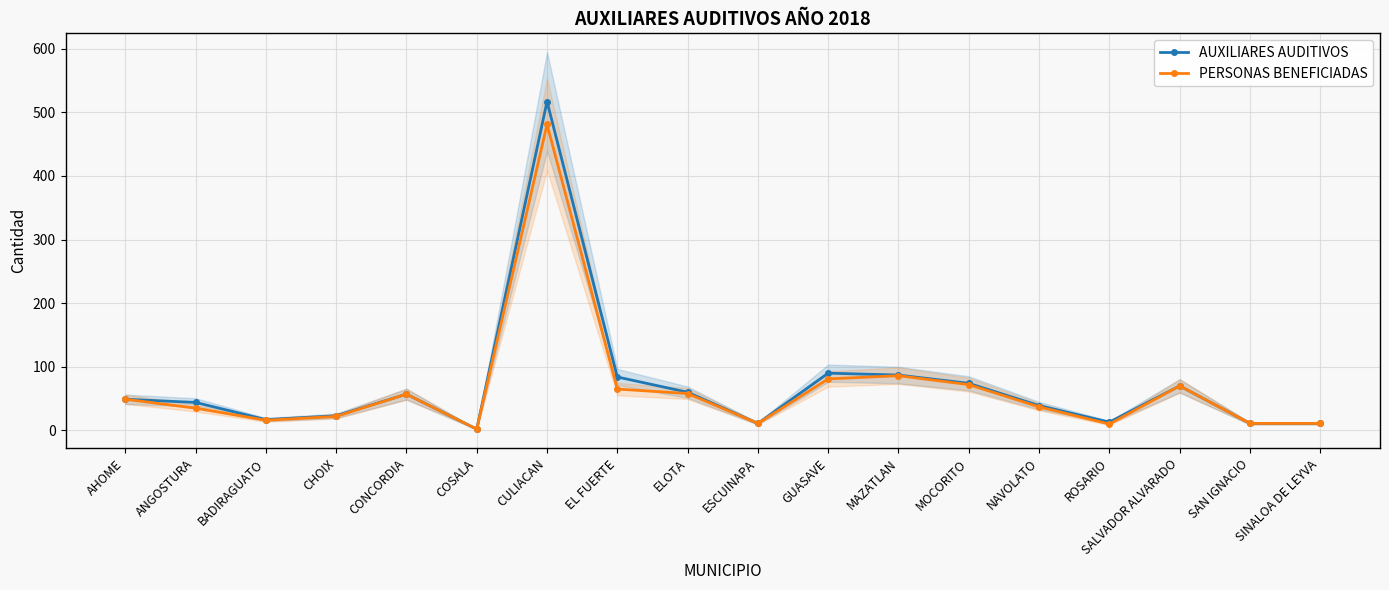

Reading left to right, list all the values displayed in this chart.

AUXILIARES AUDITIVOS: AHOME=49	ANGOSTURA=44	BADIRAGUATO=17	CHOIX=23	CONCORDIA=57	COSALA=2	CULIACAN=517	EL FUERTE=84	ELOTA=60	ESCUINAPA=11	GUASAVE=90	MAZATLAN=87	MOCORITO=74	NAVOLATO=39	ROSARIO=13	SALVADOR ALVARADO=70	SAN IGNACIO=11	SINALOA DE LEYVA=11
PERSONAS BENEFICIADAS: AHOME=49	ANGOSTURA=35	BADIRAGUATO=16	CHOIX=22	CONCORDIA=57	COSALA=2	CULIACAN=481	EL FUERTE=65	ELOTA=58	ESCUINAPA=11	GUASAVE=81	MAZATLAN=86	MOCORITO=72	NAVOLATO=37	ROSARIO=10	SALVADOR ALVARADO=70	SAN IGNACIO=11	SINALOA DE LEYVA=11